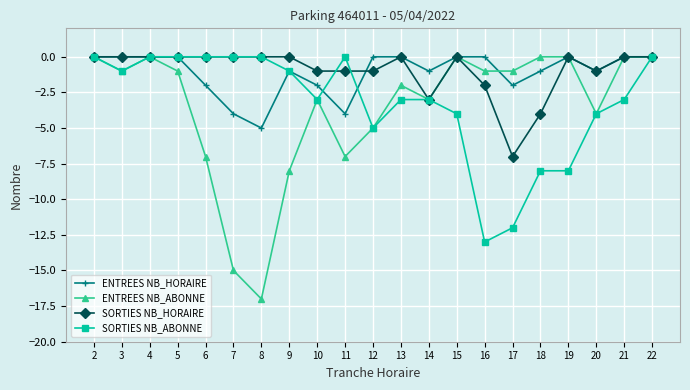

What is the difference between the highest and lowest values at 6?

7